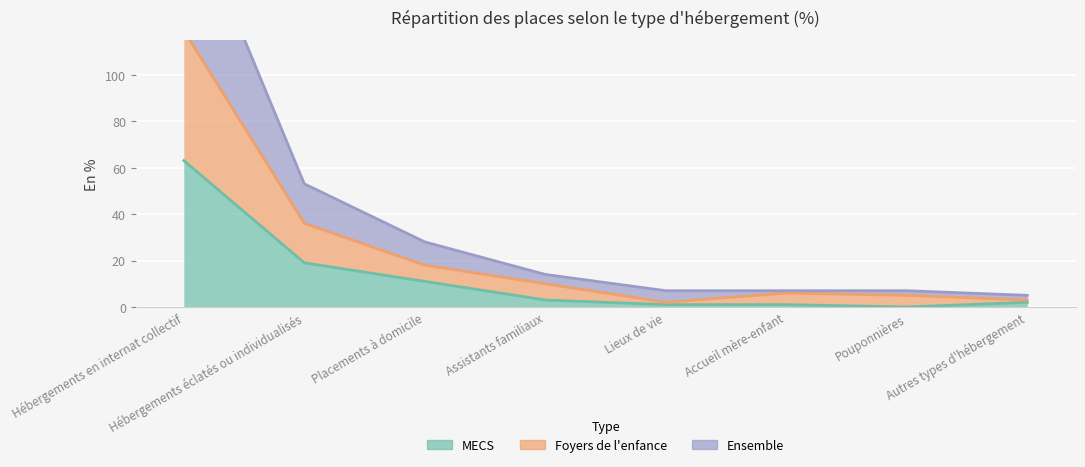

Where is MECS nearest to the value 31?

Hébergements éclatés ou individualisés